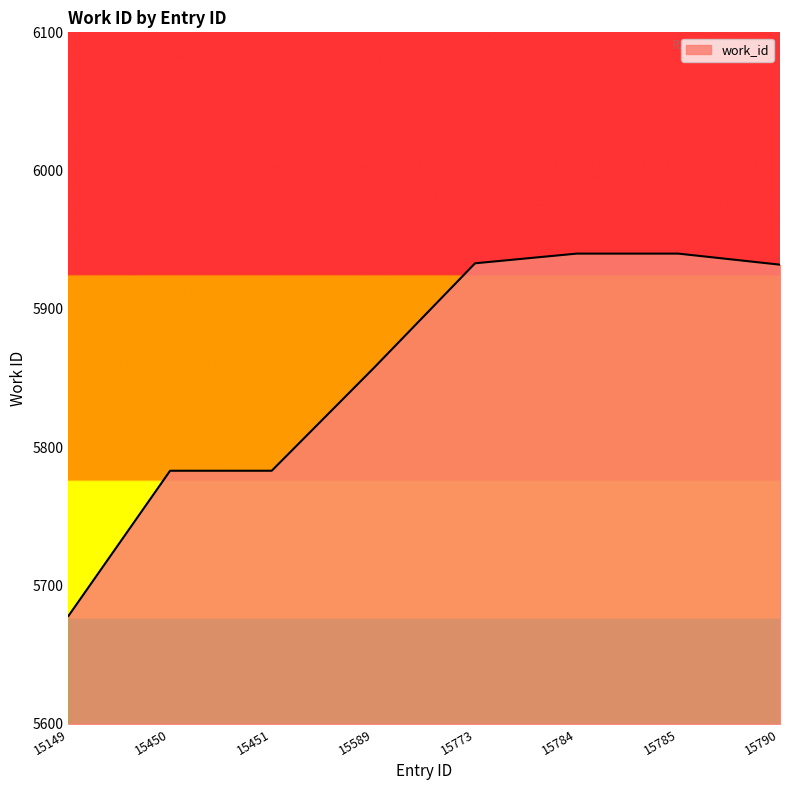

How many lines are shown in the chart?

1